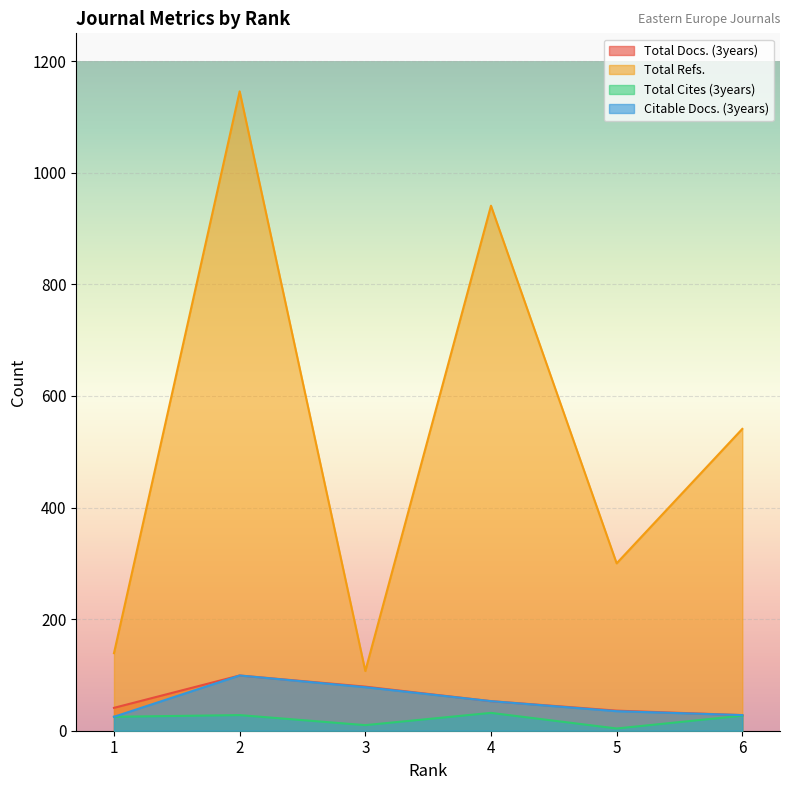

Rank the series by their maximum value, from lowest to highest.

Total Cites (3years), Total Docs. (3years), Citable Docs. (3years), Total Refs.